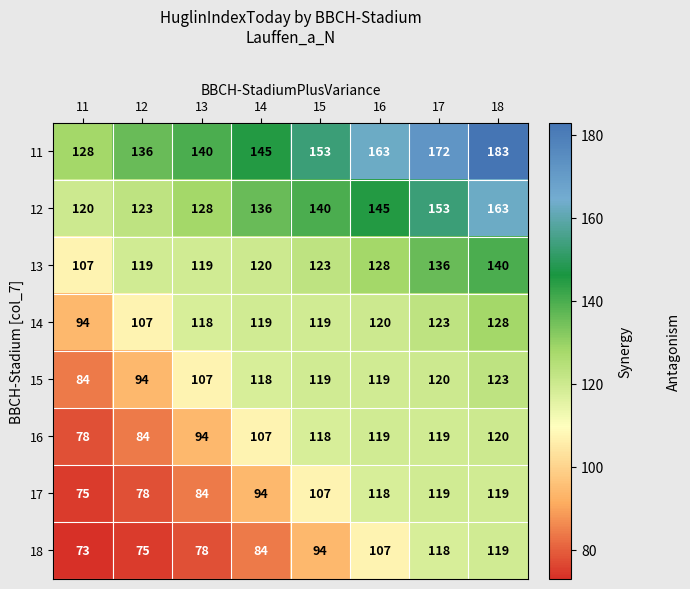

What is the difference between the maximum and minimum values in the 17 series?

44